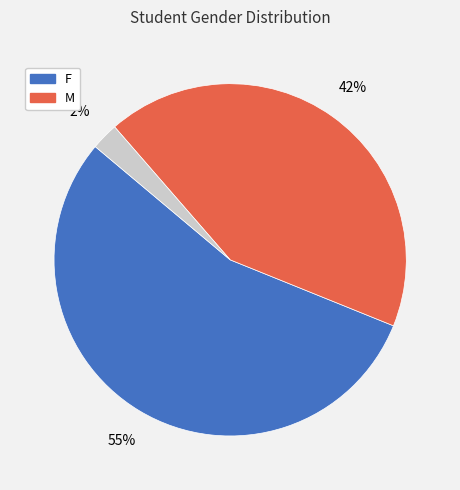

How many segments does this pie chart have?

3